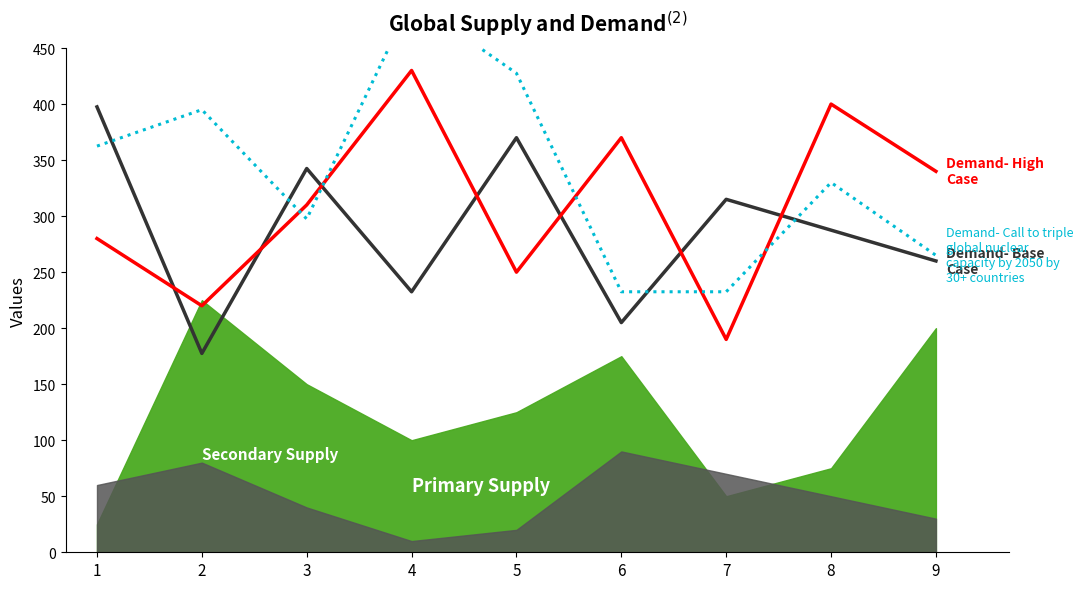

At how many categories does at least one series exceed 276?

9